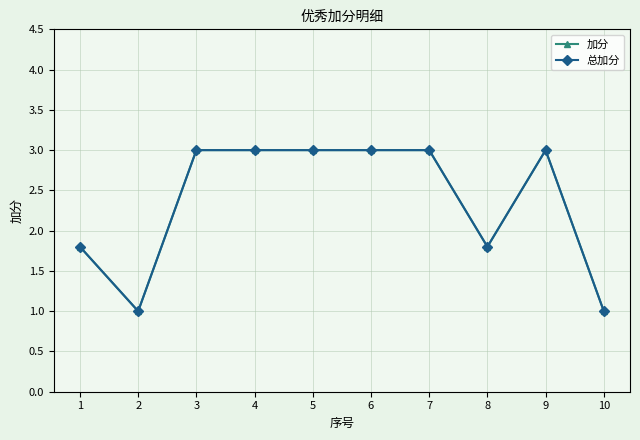

Between 1 and 7, which series saw the biggest shift?

加分